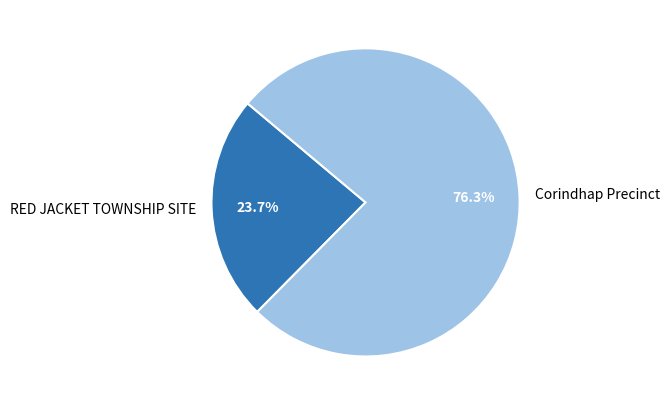

What is the majority slice?

Corindhap Precinct